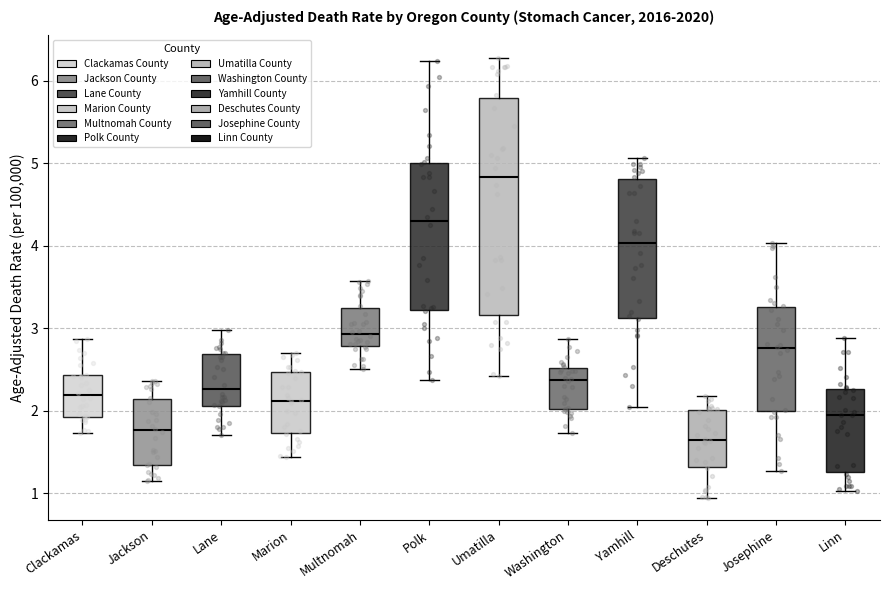

Reading left to right, read every box against the y-axis: the position of its median line, the range the box covers, and the ends of its whiskers. The values are not printed on the chart, so give them approximately, as read against the axis.

Clackamas: median 2.2, box 1.9 to 2.4, whiskers 1.7 to 2.9
Jackson: median 1.8, box 1.3 to 2.1, whiskers 1.1 to 2.4
Lane: median 2.3, box 2.1 to 2.7, whiskers 1.7 to 3.0
Marion: median 2.1, box 1.7 to 2.5, whiskers 1.4 to 2.7
Multnomah: median 2.9, box 2.8 to 3.2, whiskers 2.5 to 3.6
Polk: median 4.3, box 3.2 to 5.0, whiskers 2.4 to 6.2
Umatilla: median 4.8, box 3.2 to 5.8, whiskers 2.4 to 6.3
Washington: median 2.4, box 2.0 to 2.5, whiskers 1.7 to 2.9
Yamhill: median 4.0, box 3.1 to 4.8, whiskers 2.0 to 5.1
Deschutes: median 1.6, box 1.3 to 2.0, whiskers 0.9 to 2.2
Josephine: median 2.8, box 2.0 to 3.3, whiskers 1.3 to 4.0
Linn: median 1.9, box 1.3 to 2.3, whiskers 1.0 to 2.9